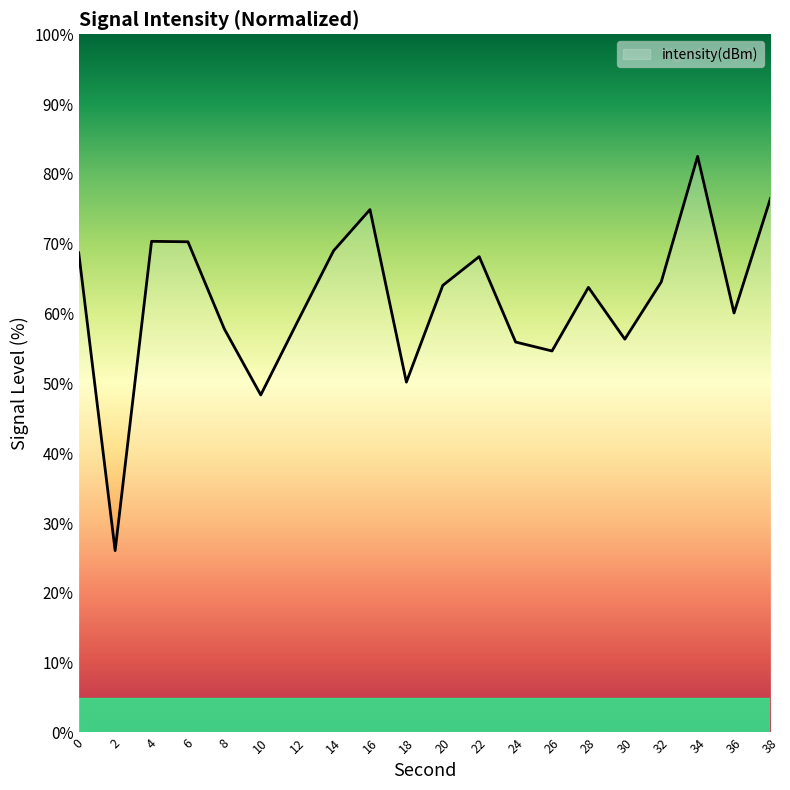

Count the number of categories in the chart.

20